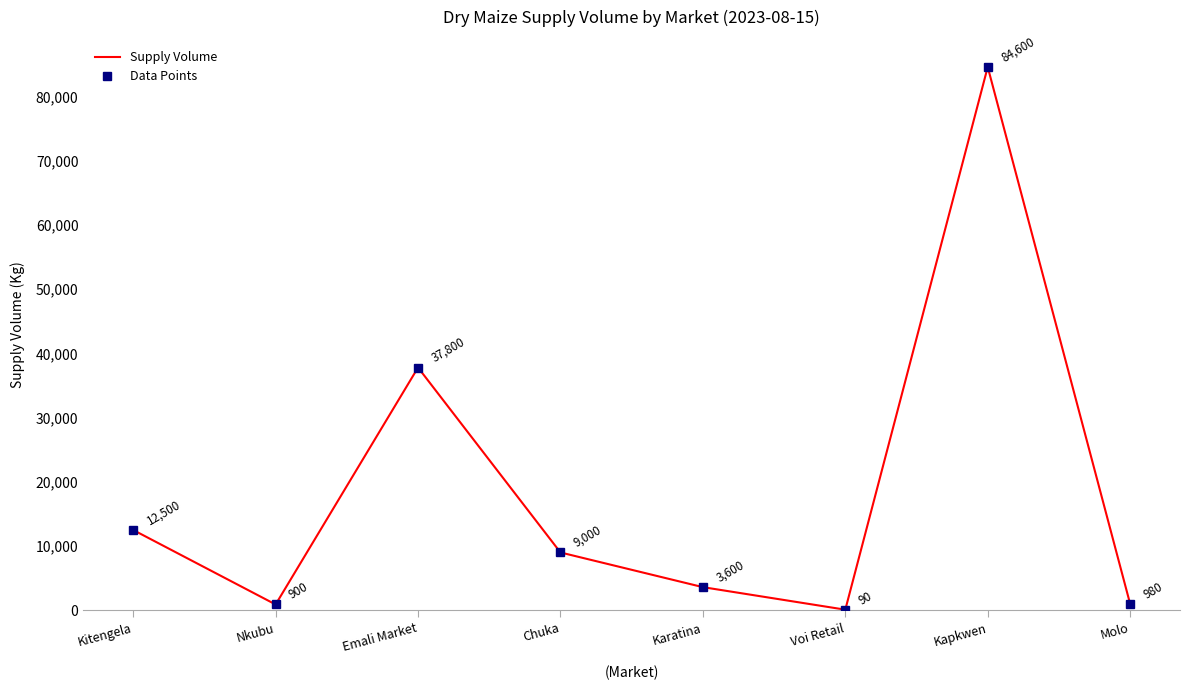

How many distinct data groups are displayed?

1